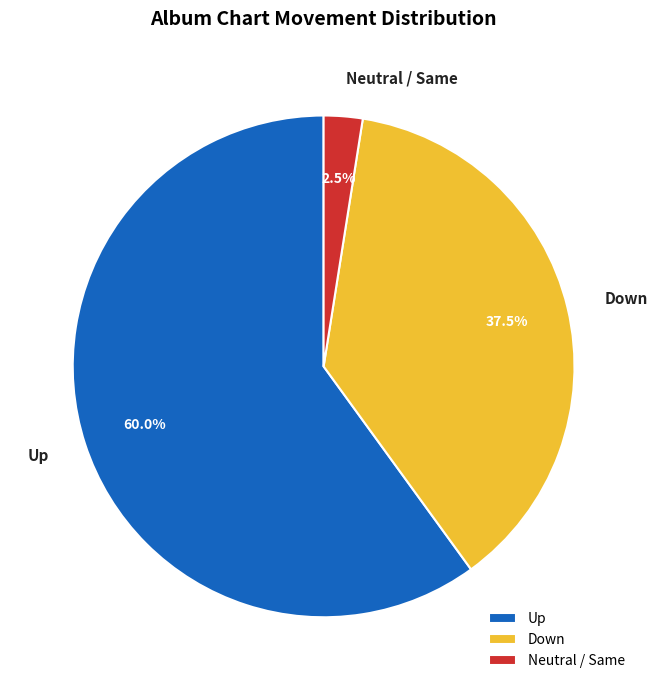

How much of the chart is everything except Up?

40.0%